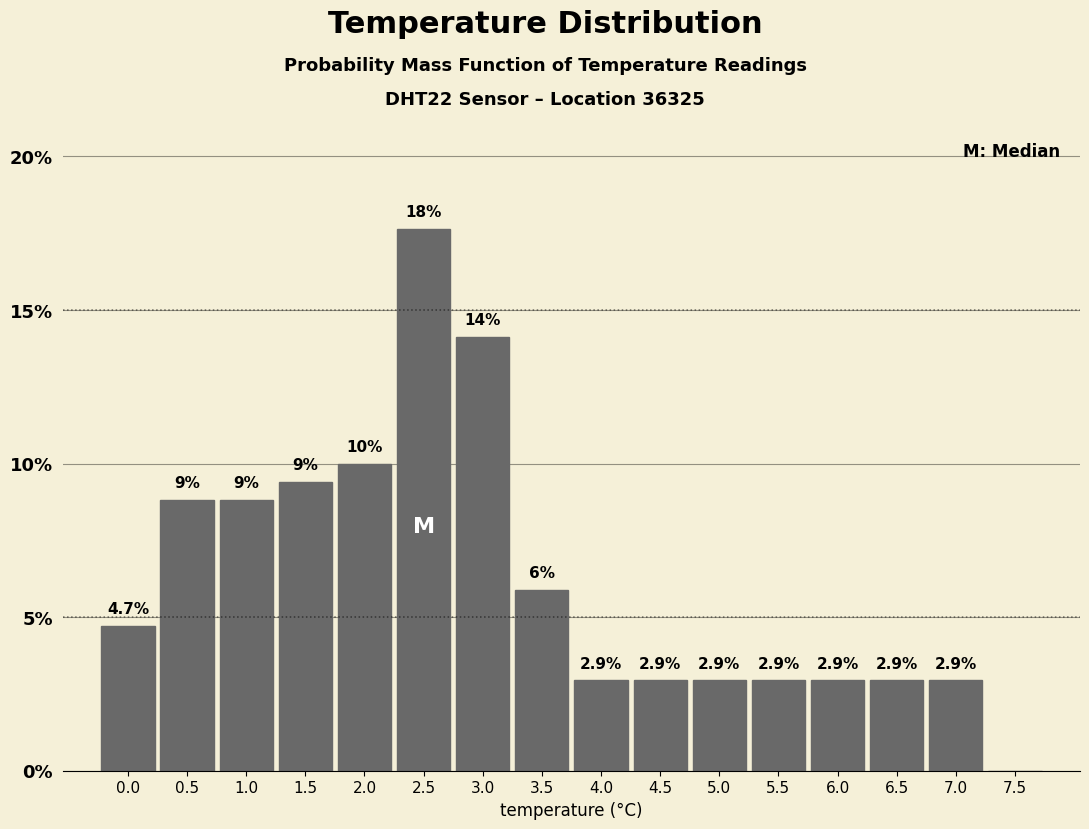

Over which range of the x-axis is the bar tallest?

2.25 to 2.75